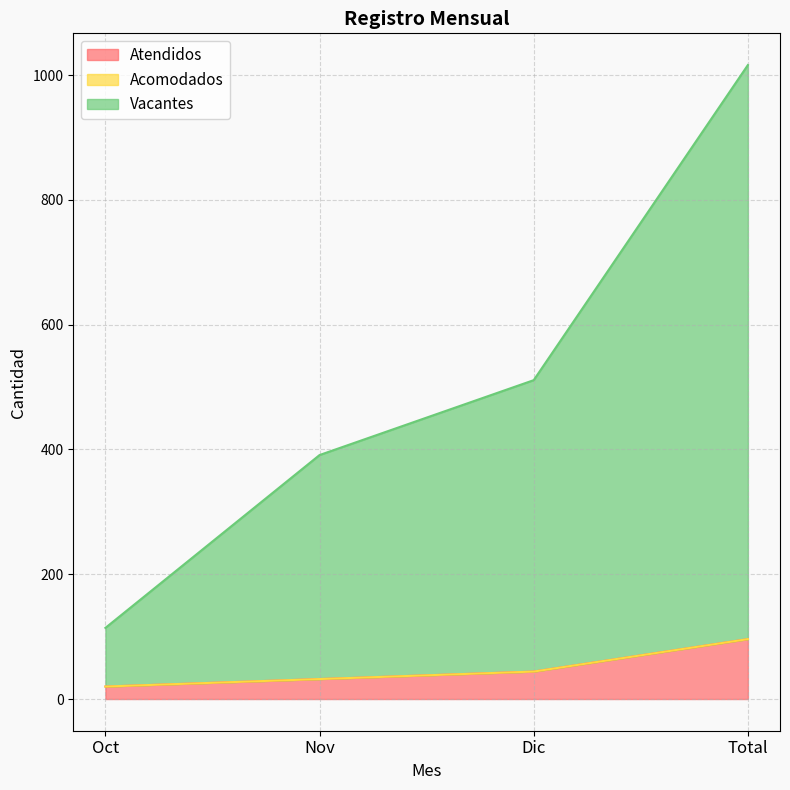

What is the value of the Vacantes point at the 3rd from the left?

511